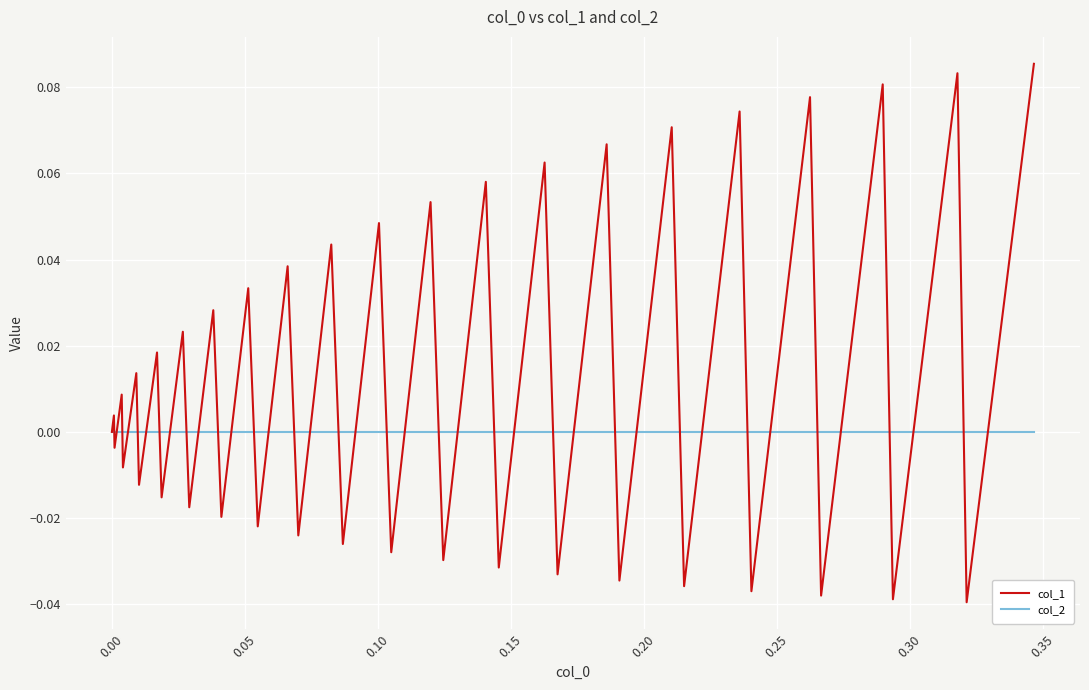

Which series has the largest total across all categories?

col_1